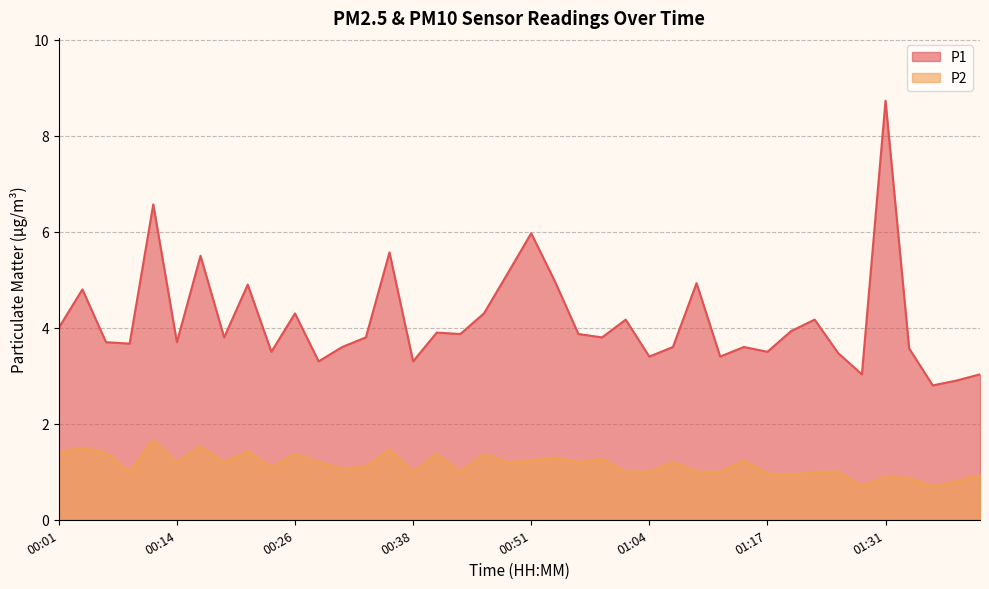

What position from the left is 00:43?

18